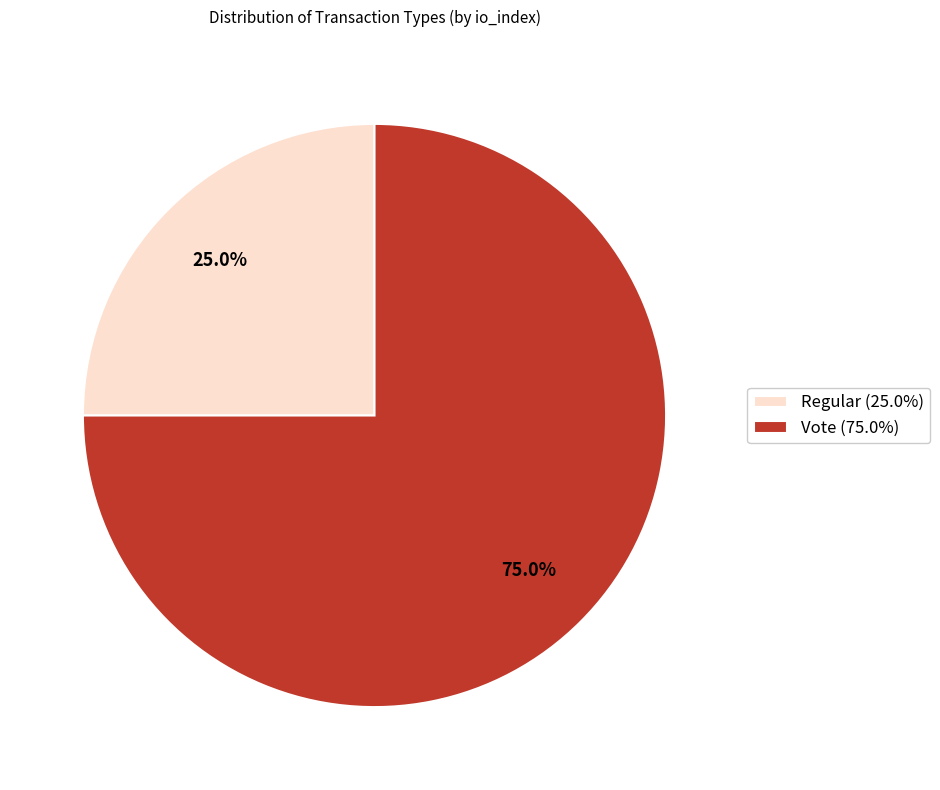

Do Regular and Vote together represent more than half of the pie?

Yes